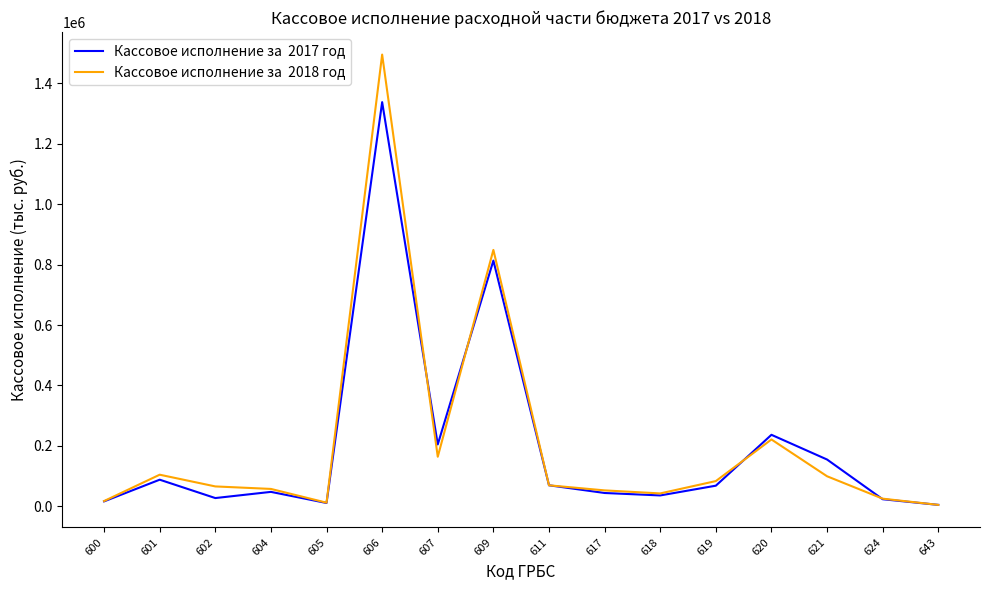

At which category is the sum across all series the highest?

606